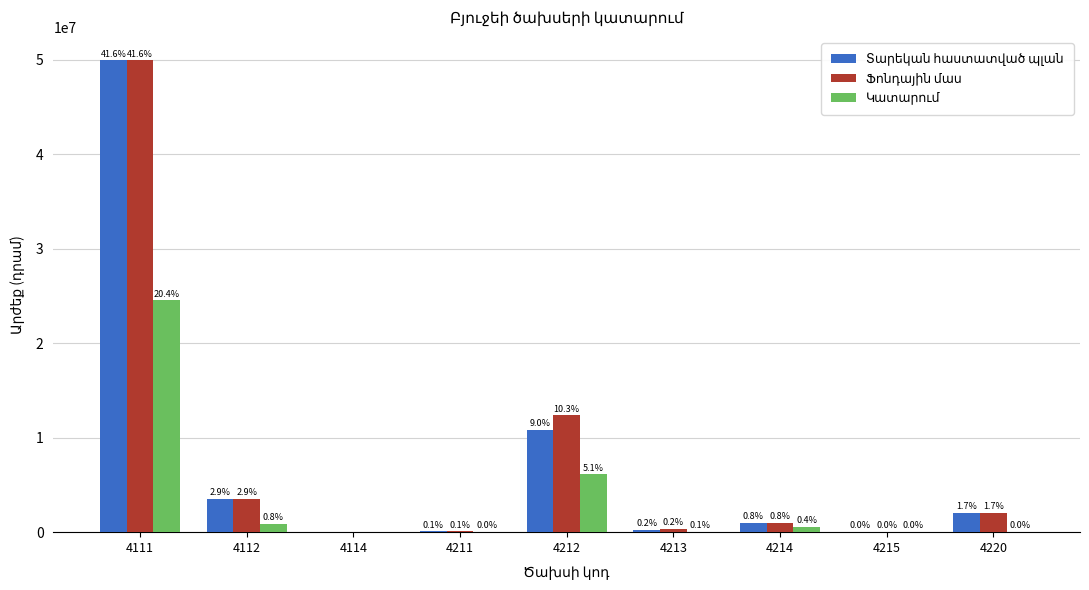

Reading left to right, transcribe all the data shown in this chart.

Տարեկան հաստատված պլան: 49920000	3532000	0	80000	10850000	280000	950000	45000	2030000
Ֆոնդային մաս: 49920000	3532000	0	80000	12350000	300000	930000	45000	2030000
Կատարում: 24523068	913536	0	5700	6103563	61475	516019	17000	53600